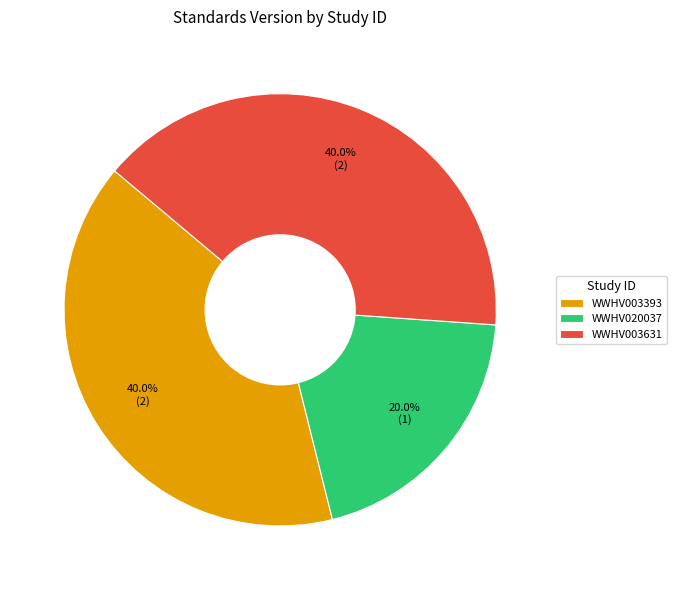

To the nearest percent, what is the difference between the largest and smallest slice percentages?

20%